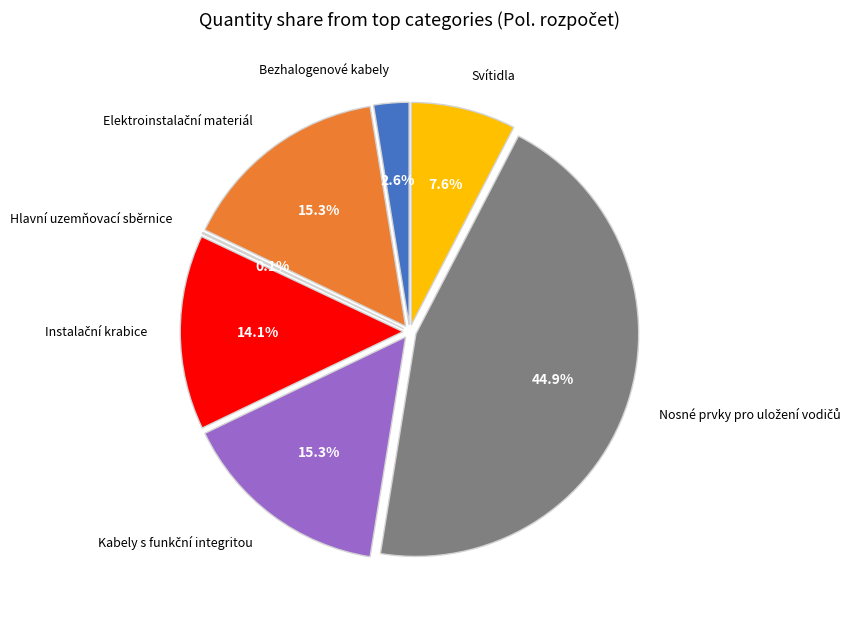

What is the largest slice in the pie chart?

Nosné prvky pro uložení vodičů